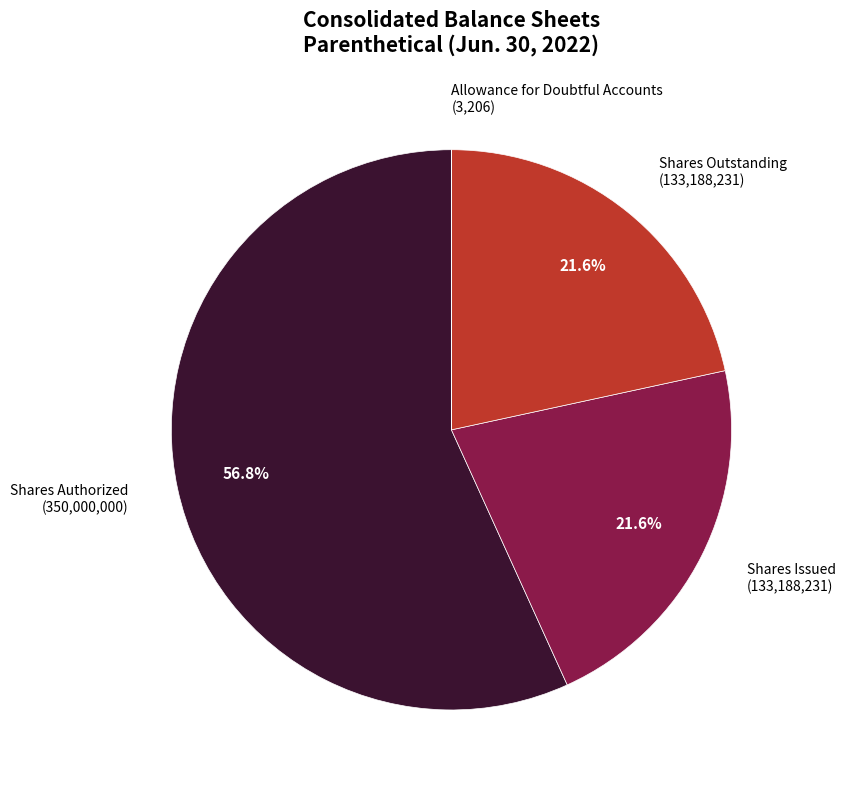

What is the total percentage of Shares Outstanding (133,188,231) and Shares Authorized (350,000,000)?

78.4%